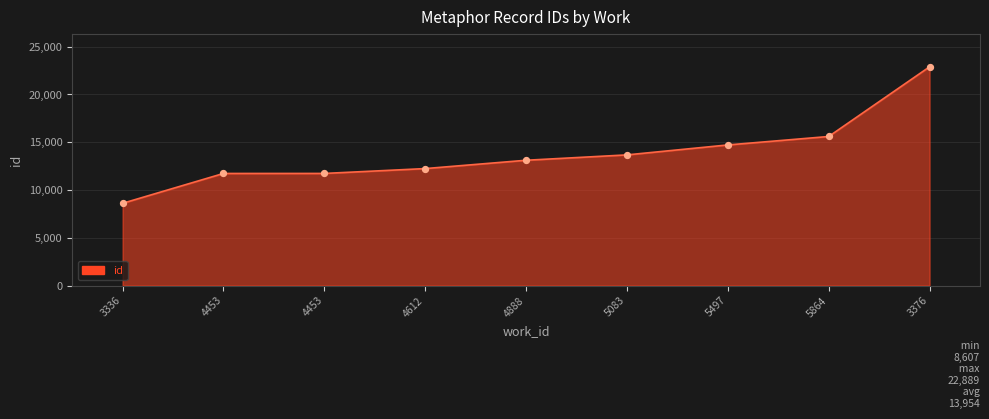

What is the change in value from 5864 to 3376?

+7291